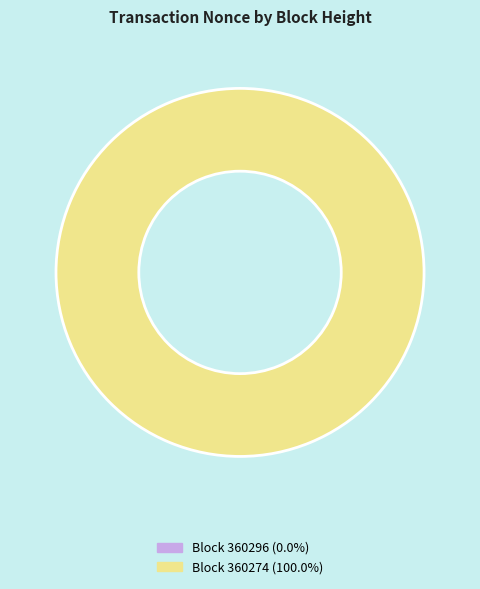

Count the number of slices in the pie.

2